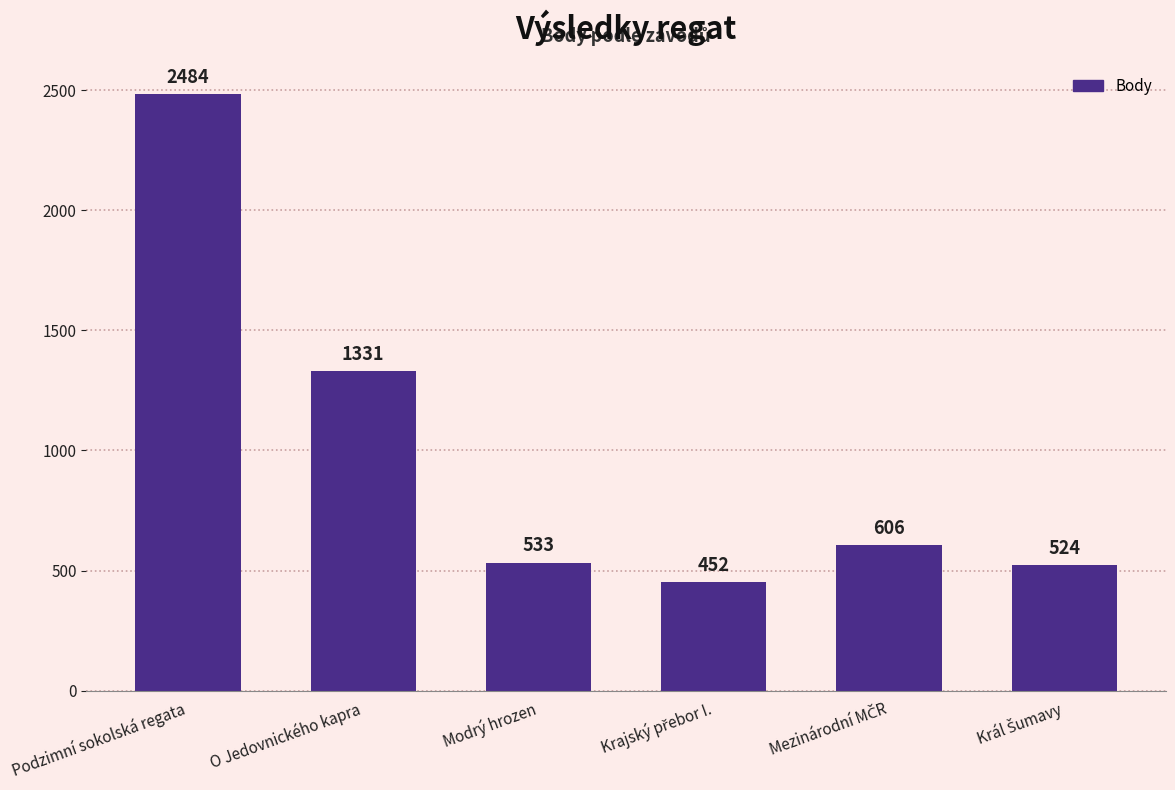

What is the smallest value displayed?

452